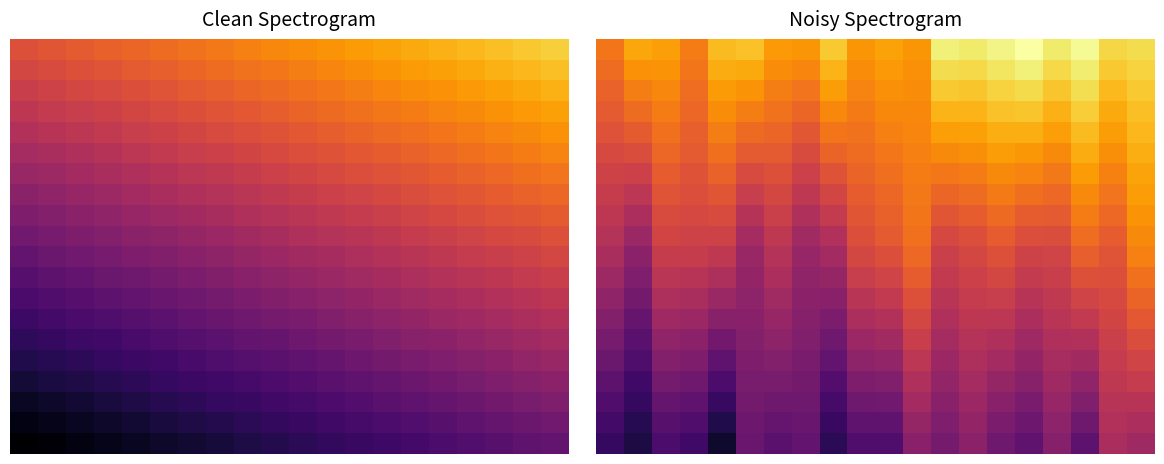

Count the number of categories in the chart.

20